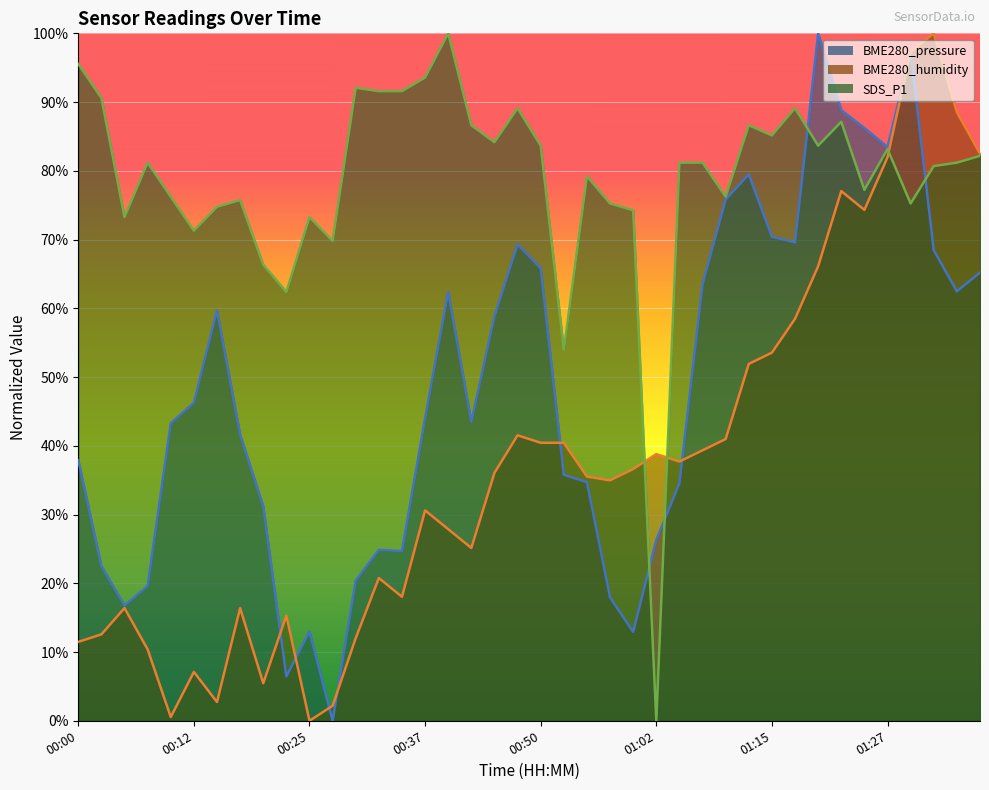

True or false: SDS_P1 has more than 1 points higher than both neighbors.

True